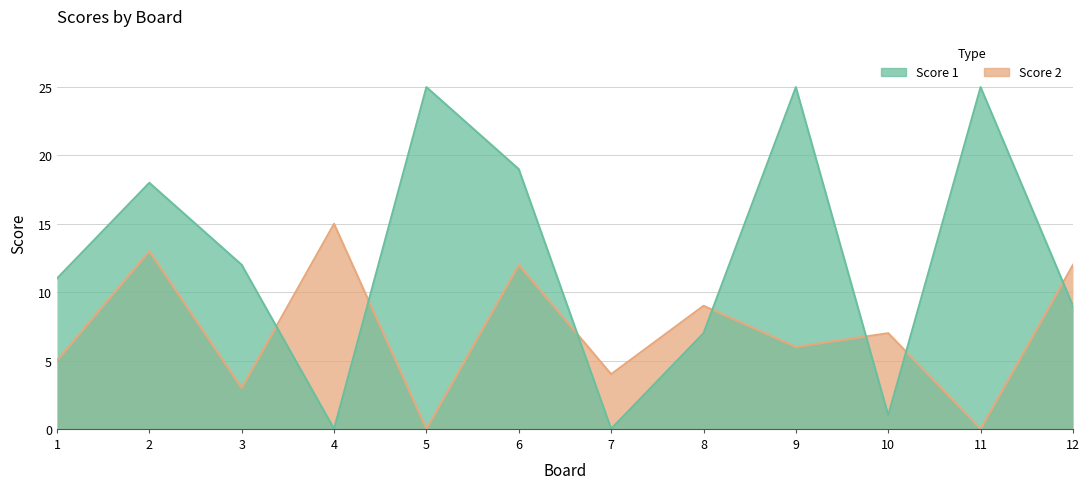

What is the value of the Score 2 point at the 3rd from the left?

3